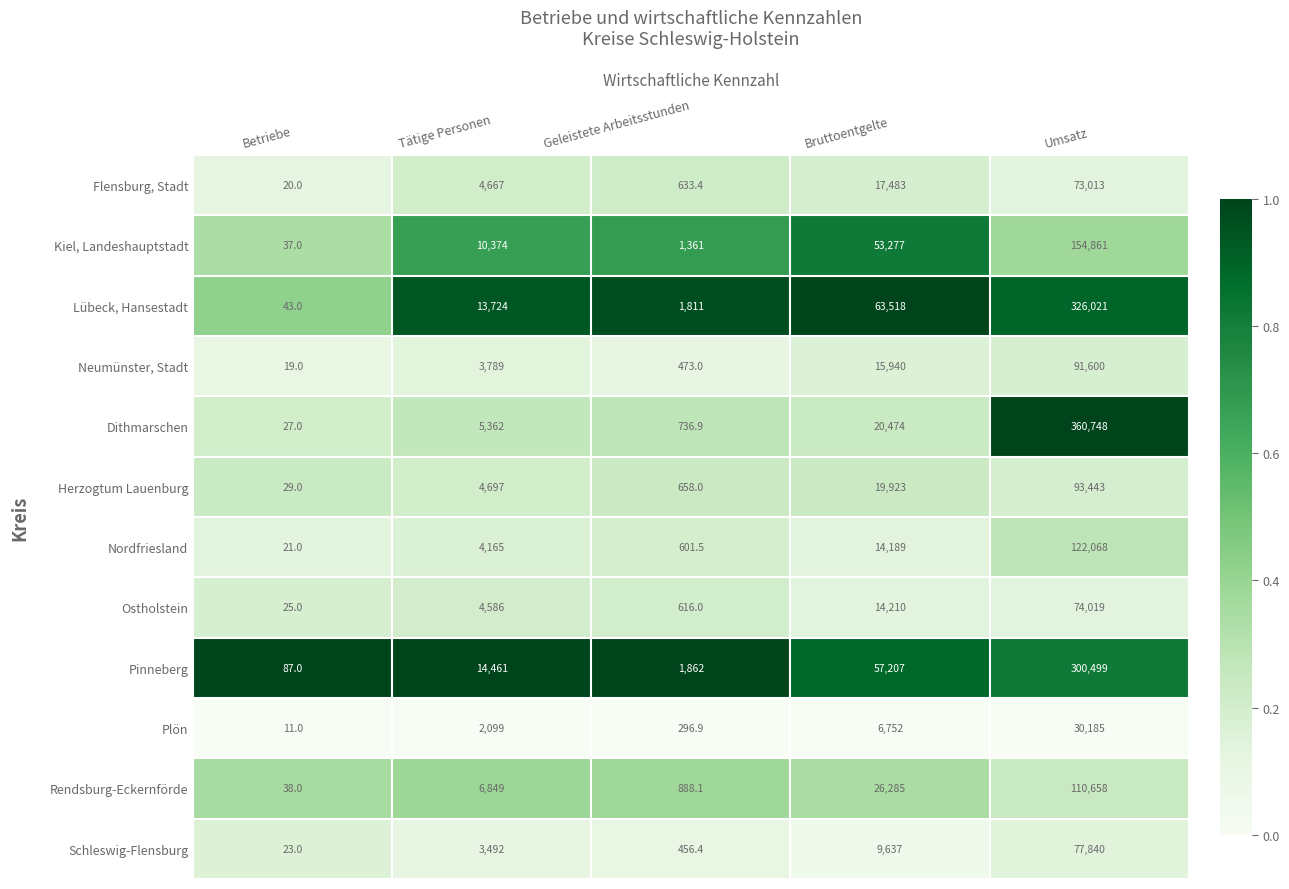

Which series has the largest total across all categories?

Lübeck, Hansestadt